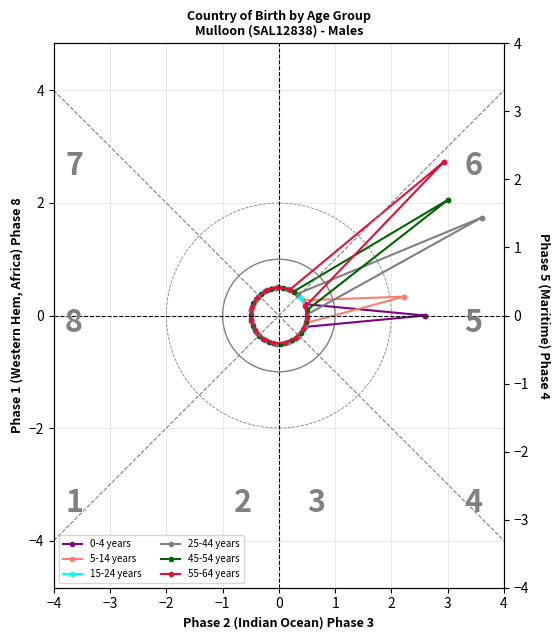

List the series in order of their peak value, lowest first.

5-14 years, 0-4 years, 15-24 years, 25-44 years, 45-54 years, 55-64 years